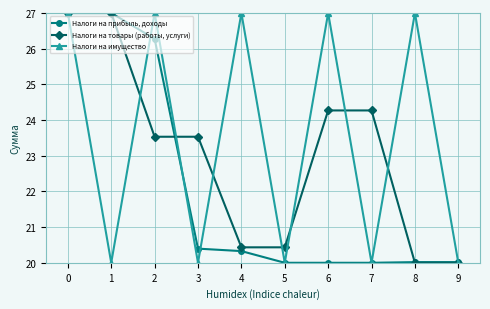

Reading left to right, what are all the values shown in this chart?

Налоги на прибыль, доходы: 27.0	27.0	26.3	20.4	20.3	20.0	20.0	20.0	20.0	20.0
Налоги на товары (работы, услуги): 27.0	27.0	23.5	23.5	20.4	20.4	24.3	24.3	20.0	20.0
Налоги на имущество: 27.0	20.0	27.0	20.0	27.0	20.0	27.0	20.0	27.0	20.0